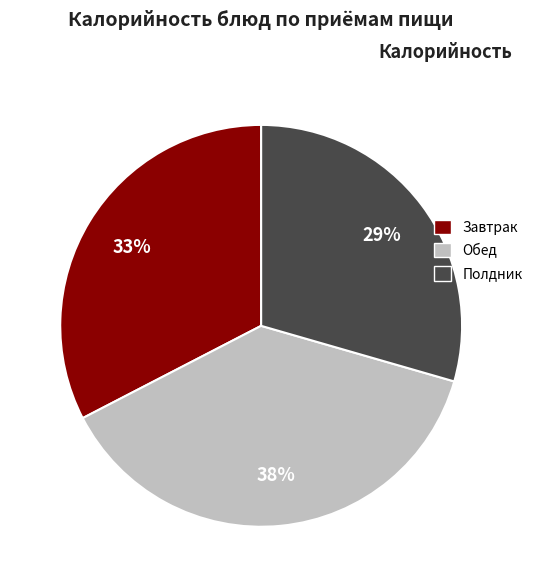

Does any single category account for the majority?

No